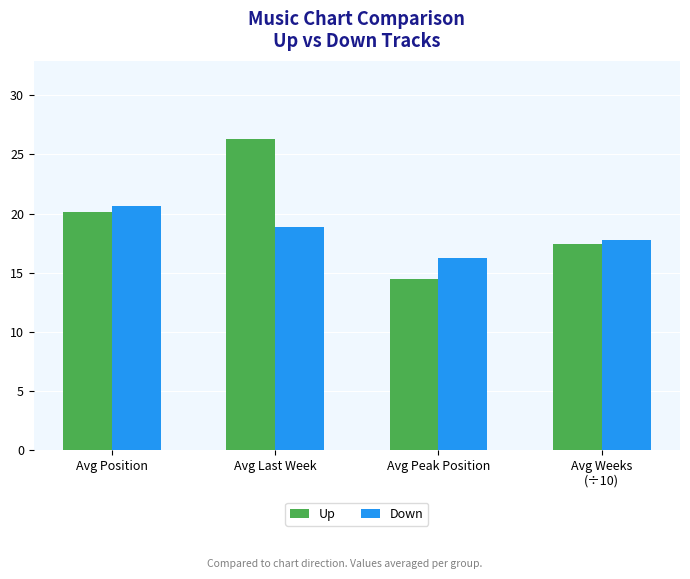

Is the value of Down at Avg Last Week greater than the value of Up at Avg Weeks
(÷10)?

Yes